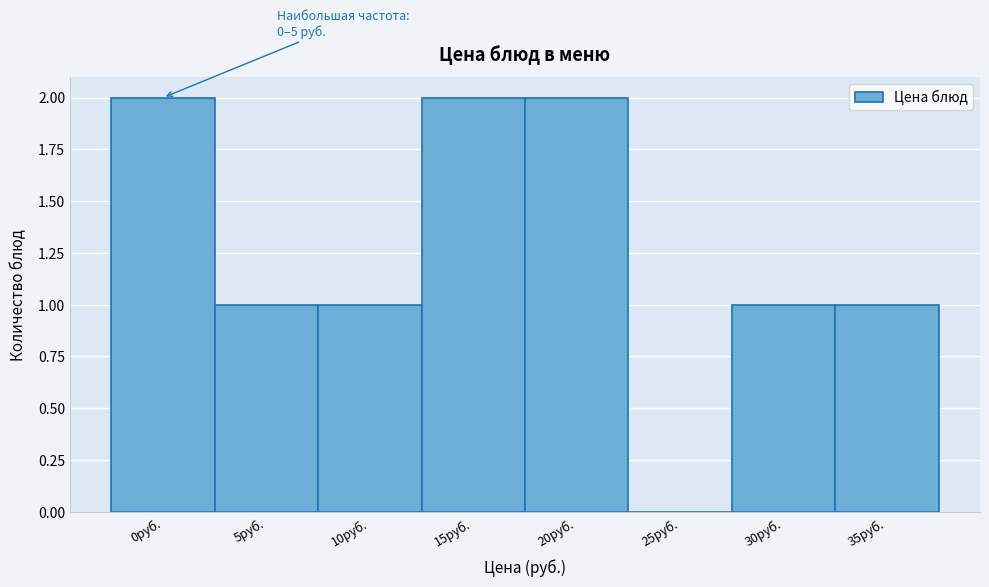

Reading right to left, list all the values displayed in this chart.

35руб.=1	30руб.=1	25руб.=0	20руб.=2	15руб.=2	10руб.=1	5руб.=1	0руб.=2